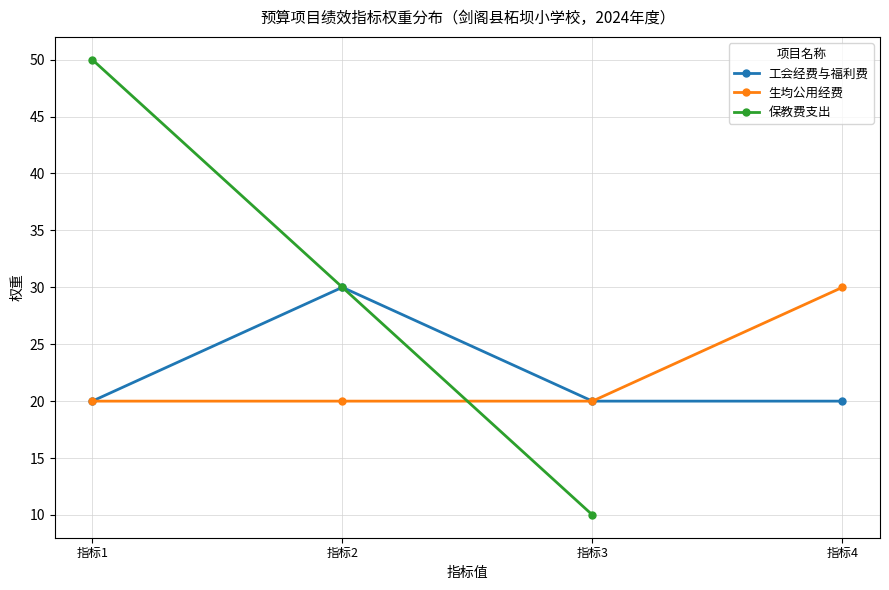

True or false: 工会经费与福利费 has a value of 12 at 指标4.

False